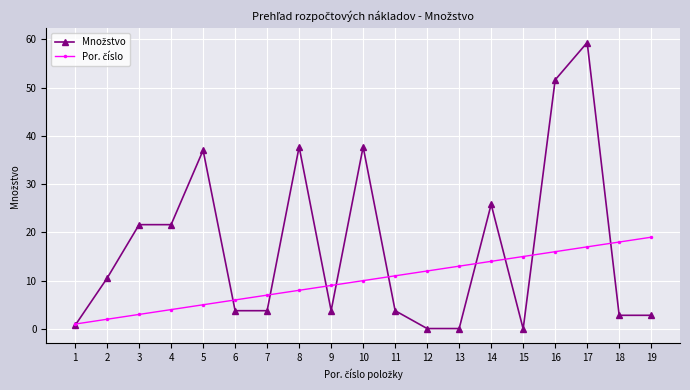

Which label corresponds to the largest value in the chart?

17